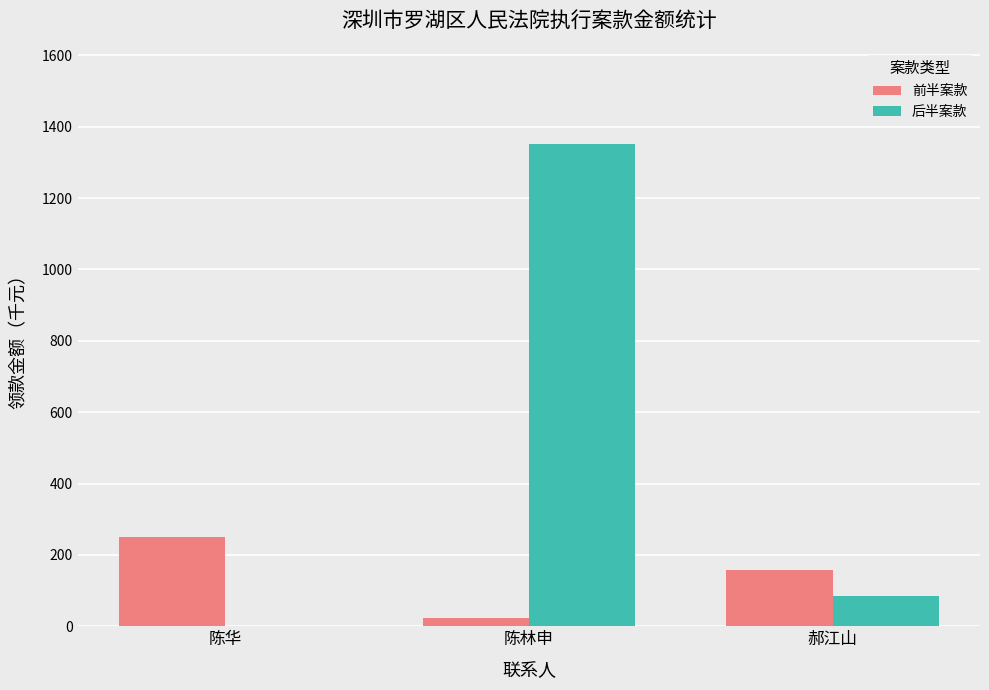

How many groups of bars are there?

3